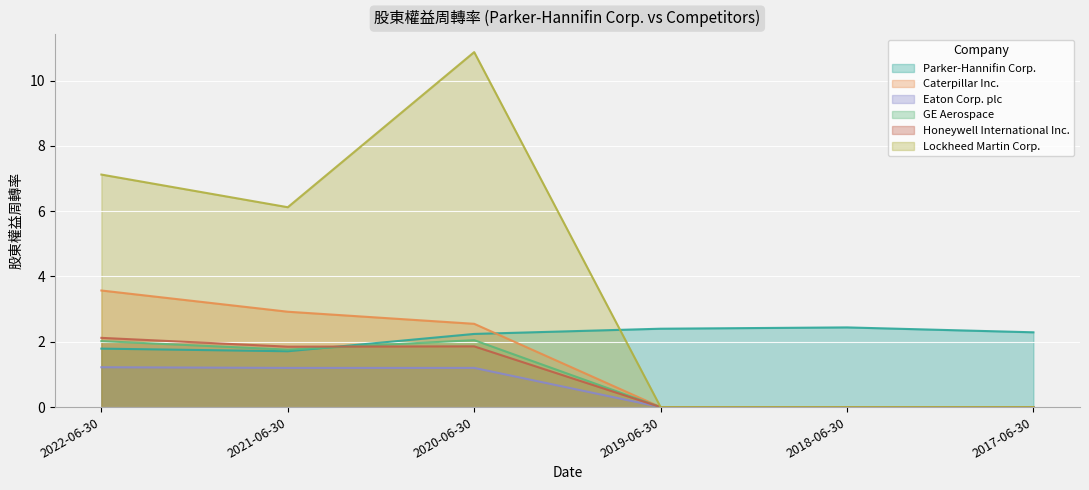

In Honeywell International Inc., how many points are lower than both neighbors (excluding endpoints)?

1